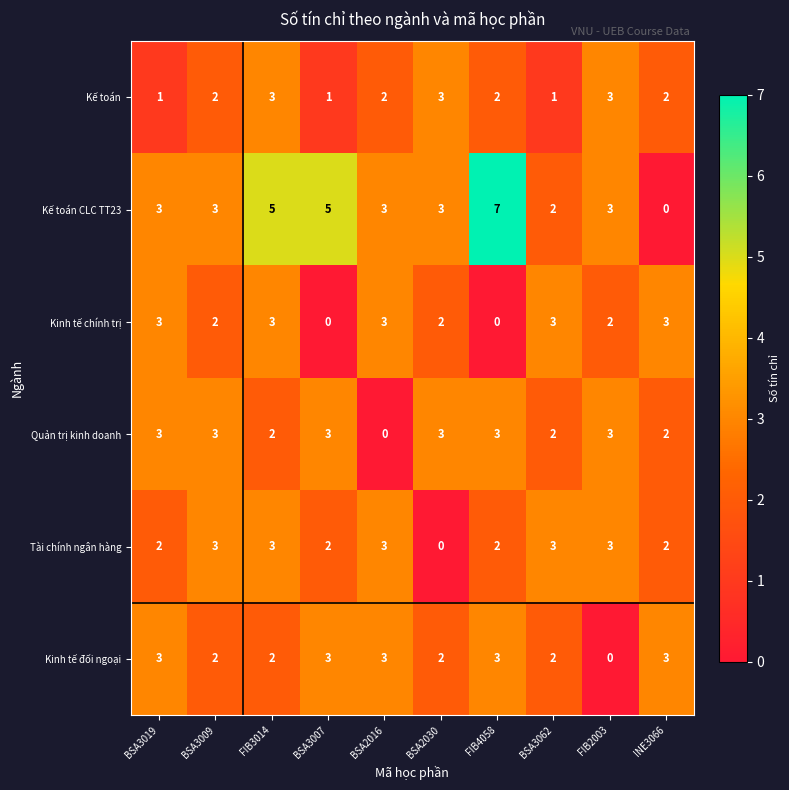

Between BSA3009 and FIB3014, which series saw the biggest shift?

Kế toán CLC TT23